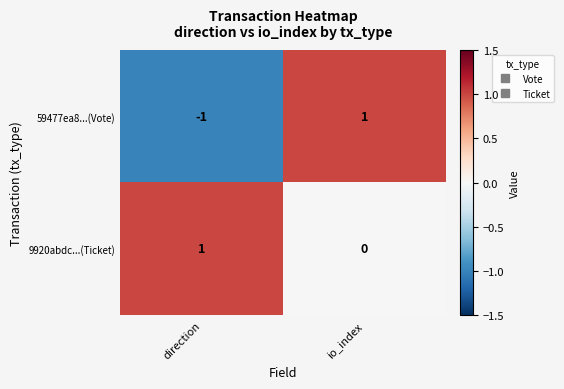

At which label is 9920abdc...(Ticket) closest to 0?

io_index